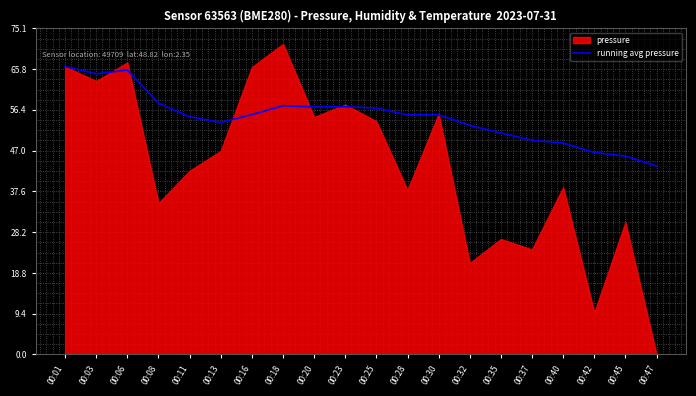

At which category does the data reach its first local valley?

00:03